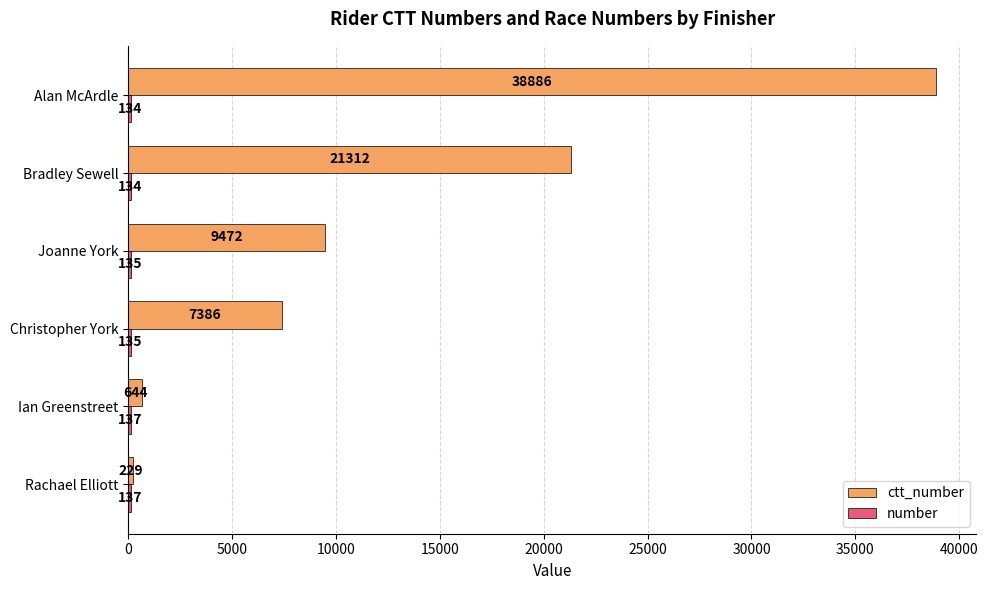

What is the spread (max minus min) of values at Christopher York?

7251